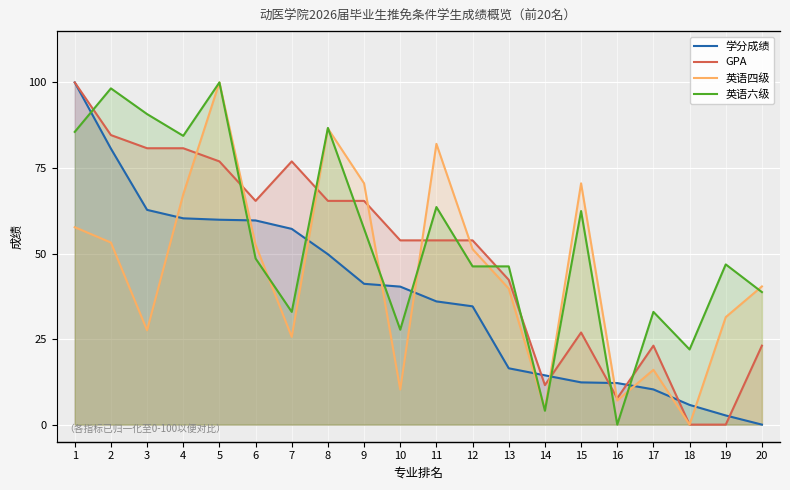

Where does the 英语六级 series first go above 48?

1